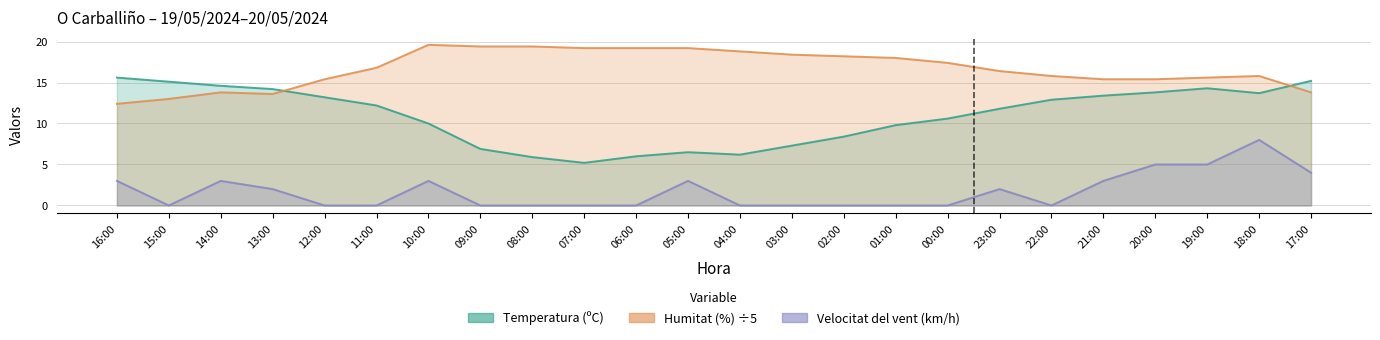

What position from the right is 16:00?

24